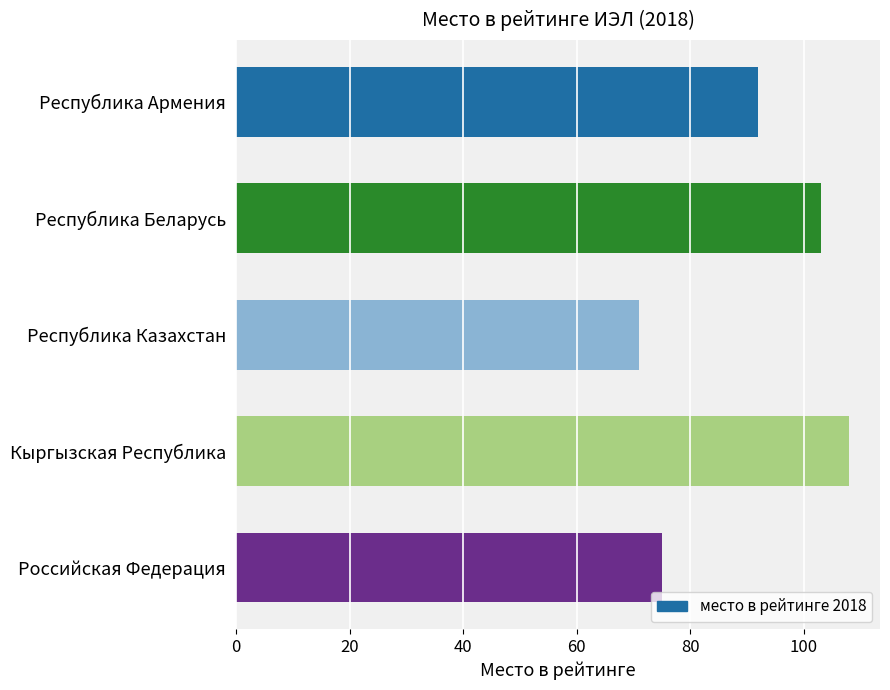

How many values are between 75 and 103?

3